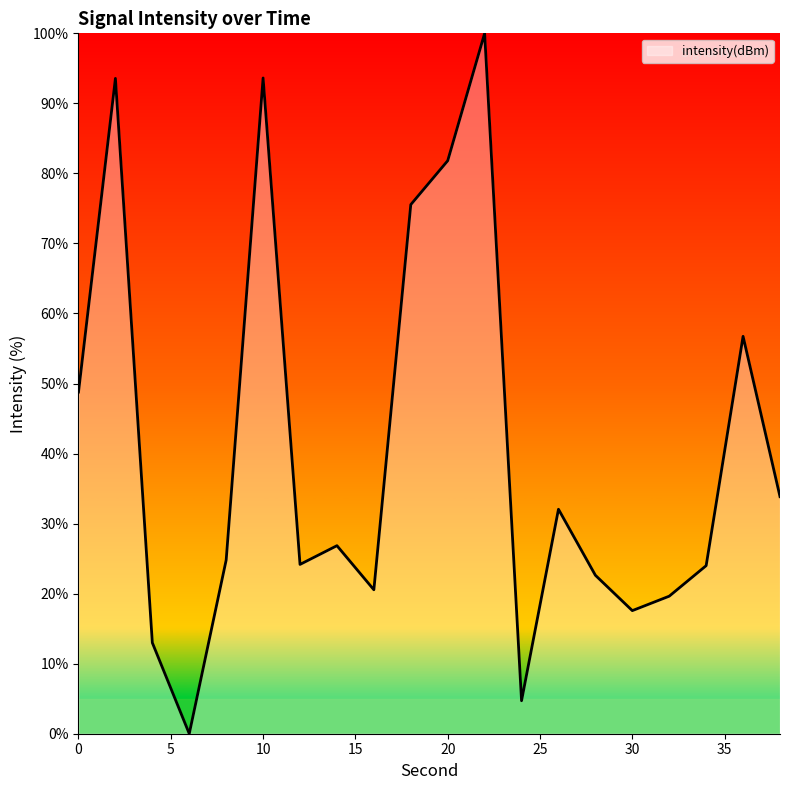

What is the greatest value displayed?

100.0